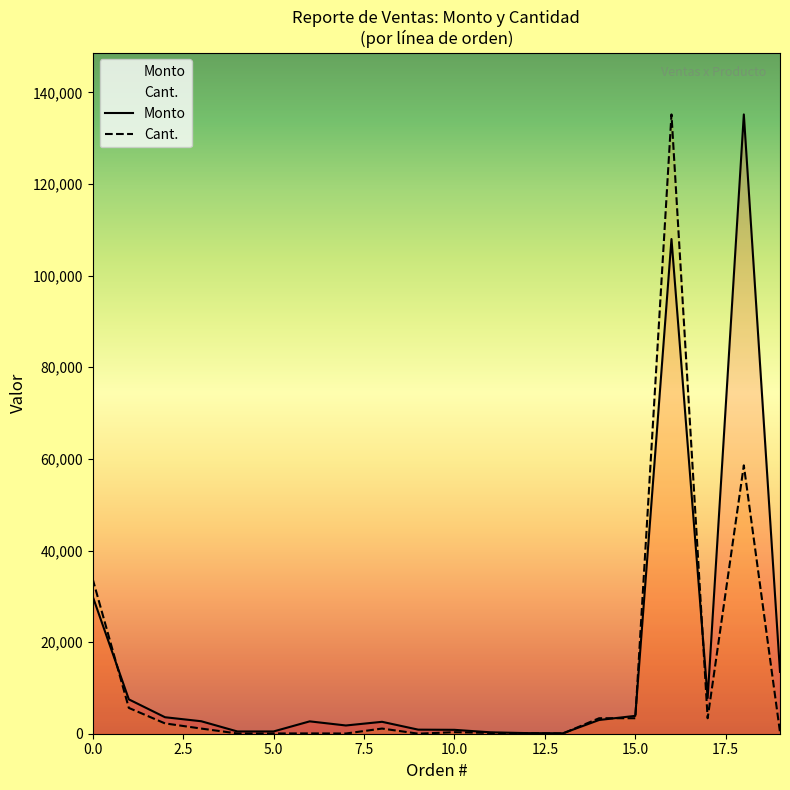

Which category has the highest value across all series?

18